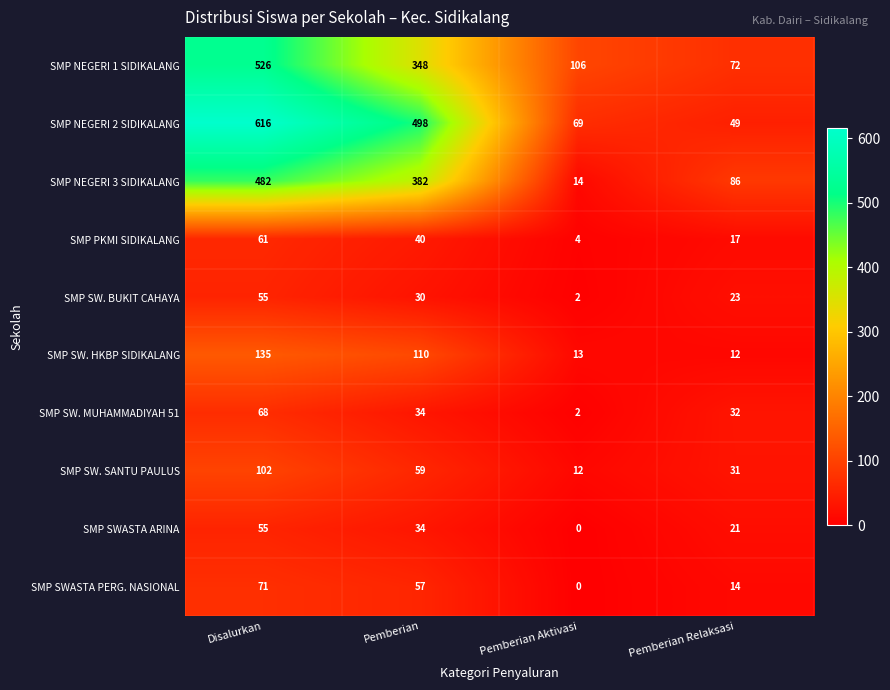

At which label does SMP NEGERI 2 SIDIKALANG first exceed 498?

Disalurkan